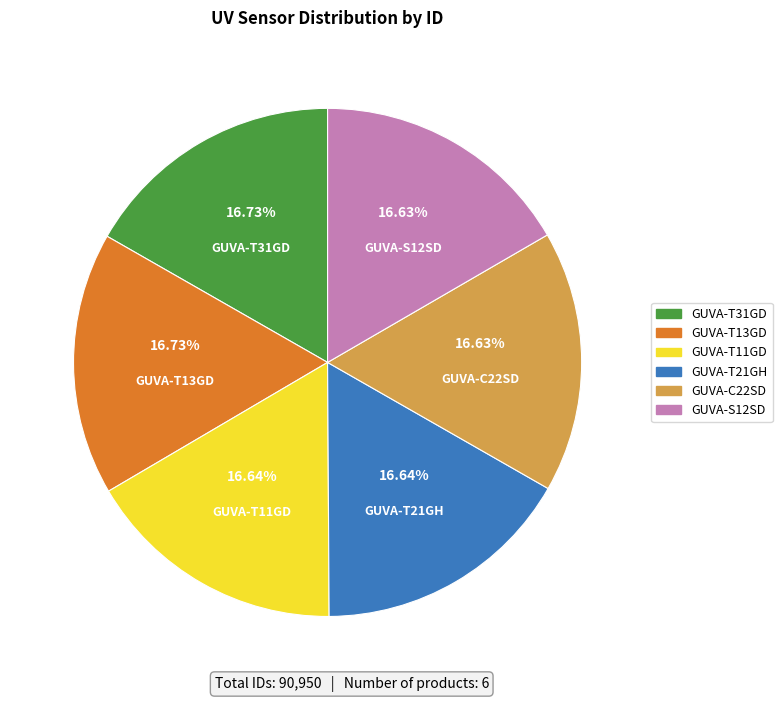

Combined, do GUVA-T13GD and GUVA-S12SD account for over 50%?

No